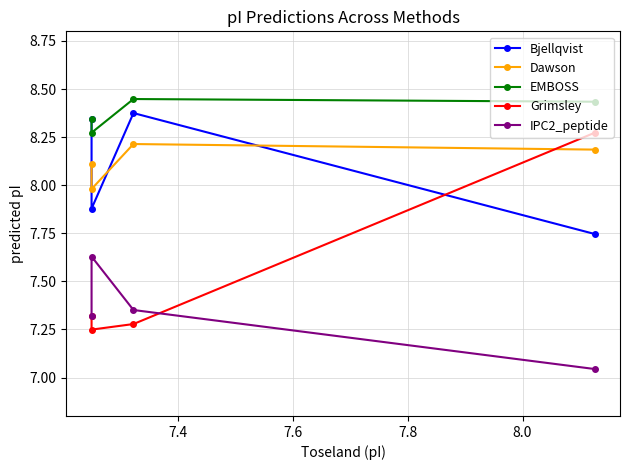

True or false: EMBOSS and Bjellqvist cross at least once.

False